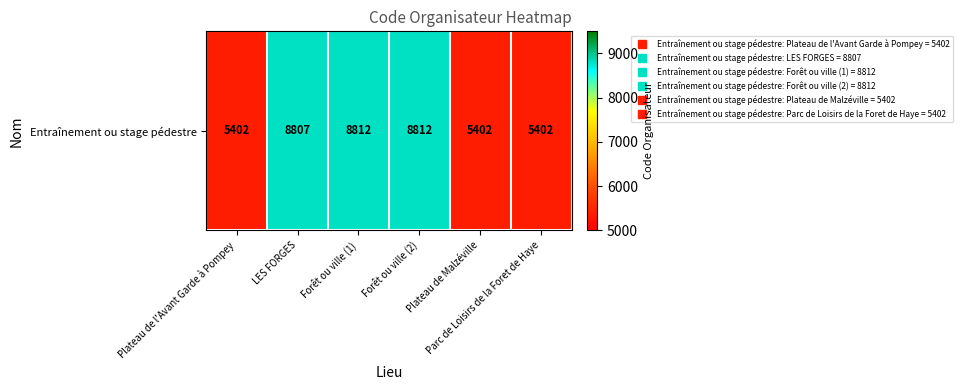

Rank the categories by value from highest to lowest.

Forêt ou ville (1), Forêt ou ville (2), LES FORGES, Plateau de l'Avant Garde à Pompey, Plateau de Malzéville, Parc de Loisirs de la Foret de Haye